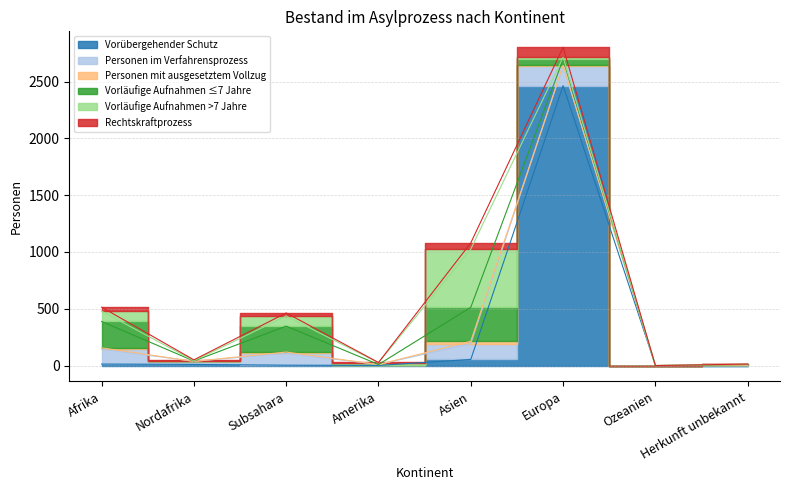

Read the Vorübergehender Schutz value at Nordafrika.

10